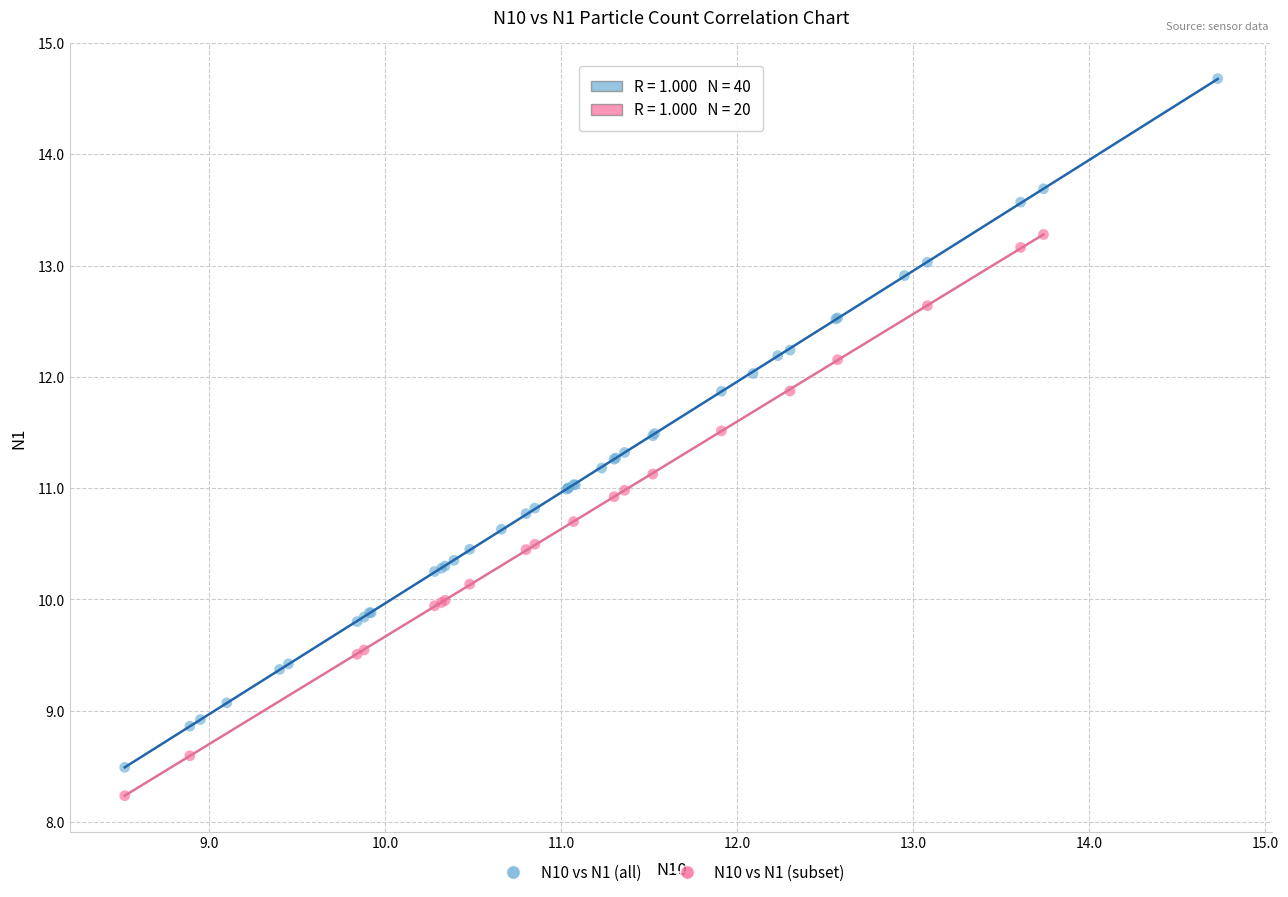

Which series has the largest Y range (max minus min)?

N10 vs N1 (all)